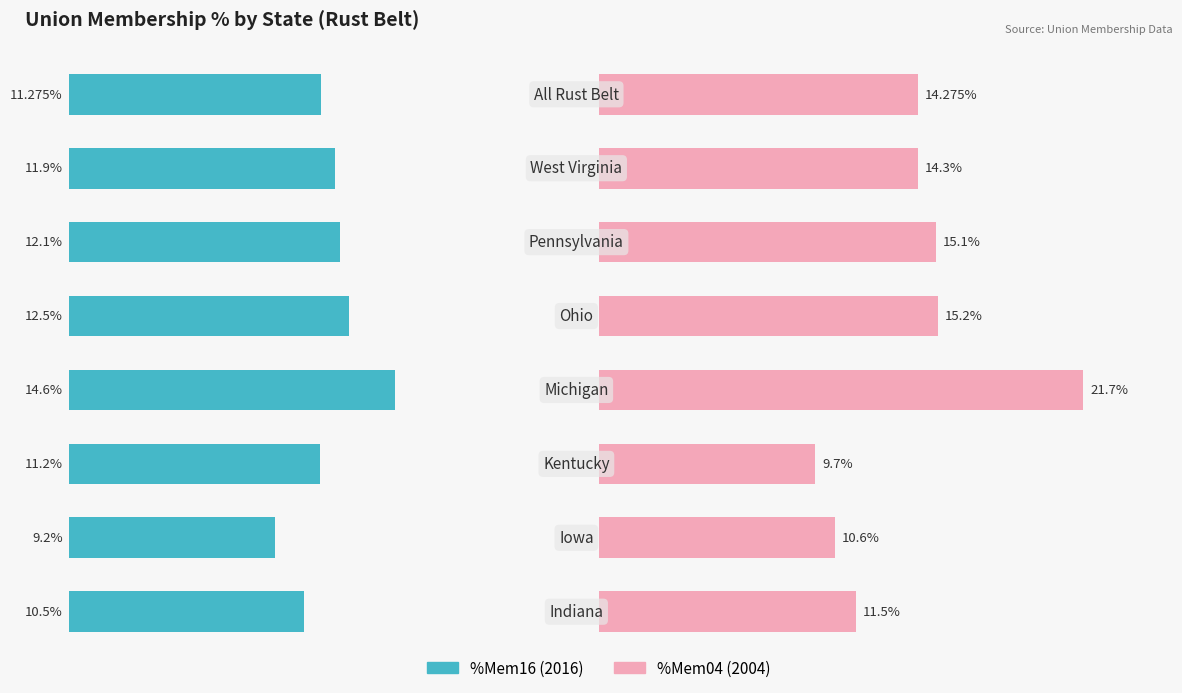

Reading right to left, transcribe all the data shown in this chart.

%Mem16: 7=11.3	6=11.9	5=12.1	4=12.5	3=14.6	2=11.2	1=9.2	0=10.5
%Mem04: 7=14.3	6=14.3	5=15.1	4=15.2	3=21.7	2=9.7	1=10.6	0=11.5